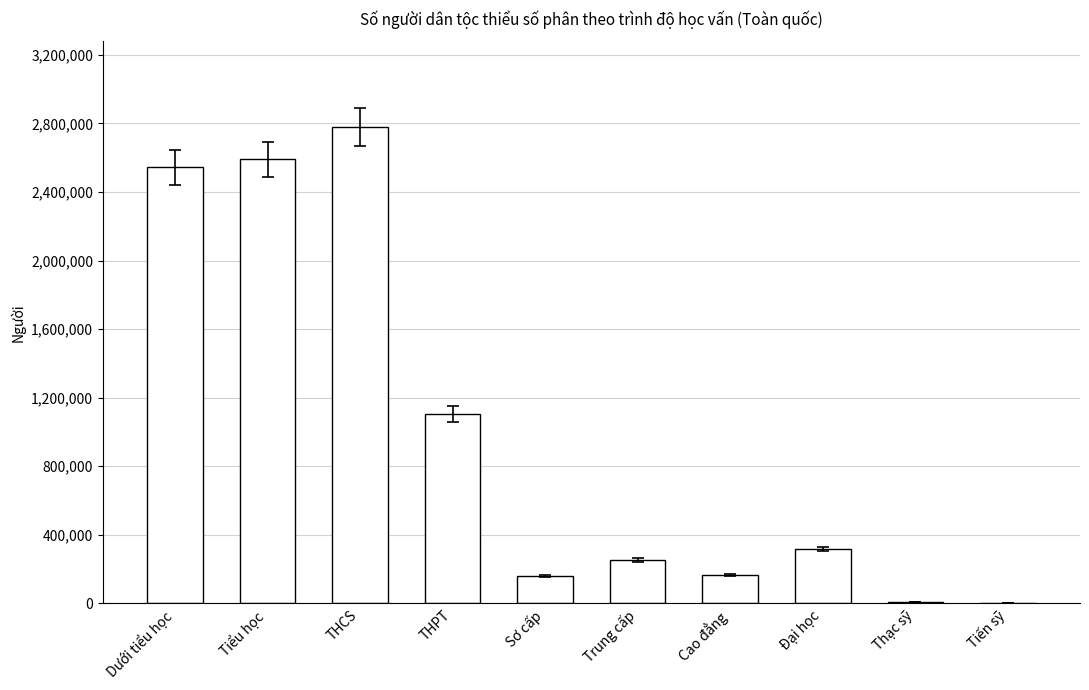

What is the sum of all values?

9921766